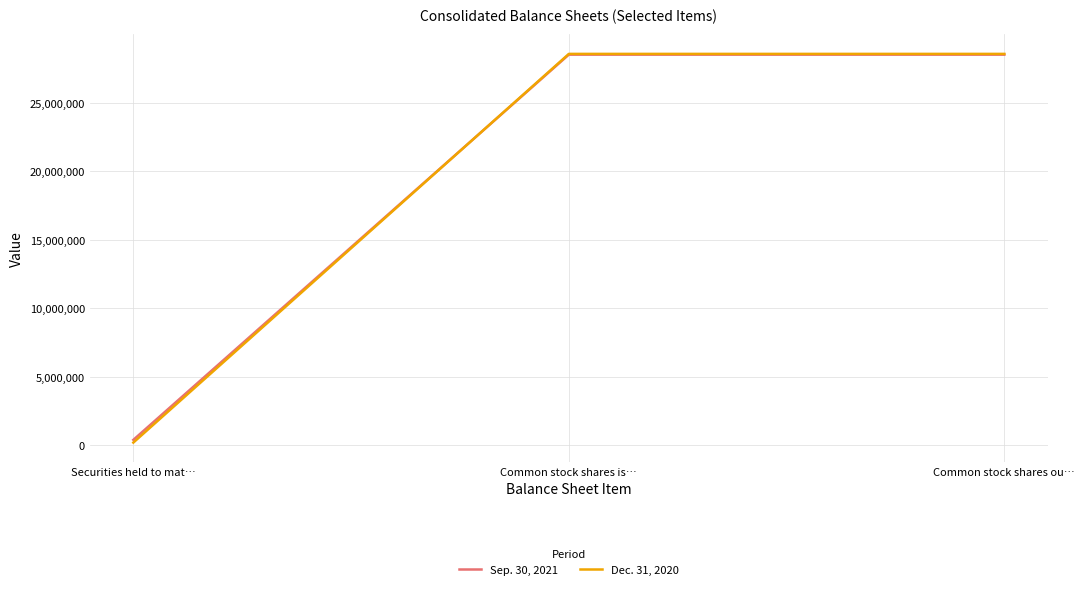

What is the maximum value shown in the chart?

28579335